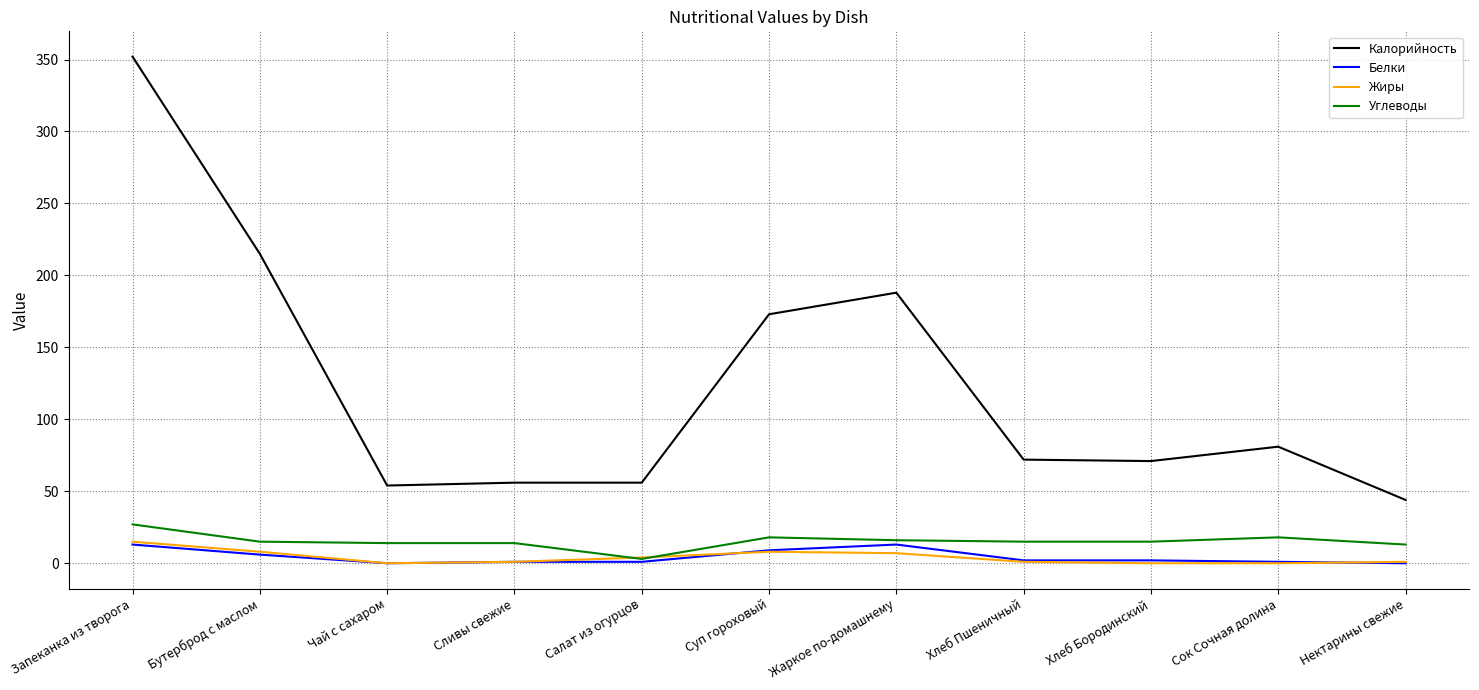

The value of Углеводы at Салат из огурцов is 3. True or false?

True